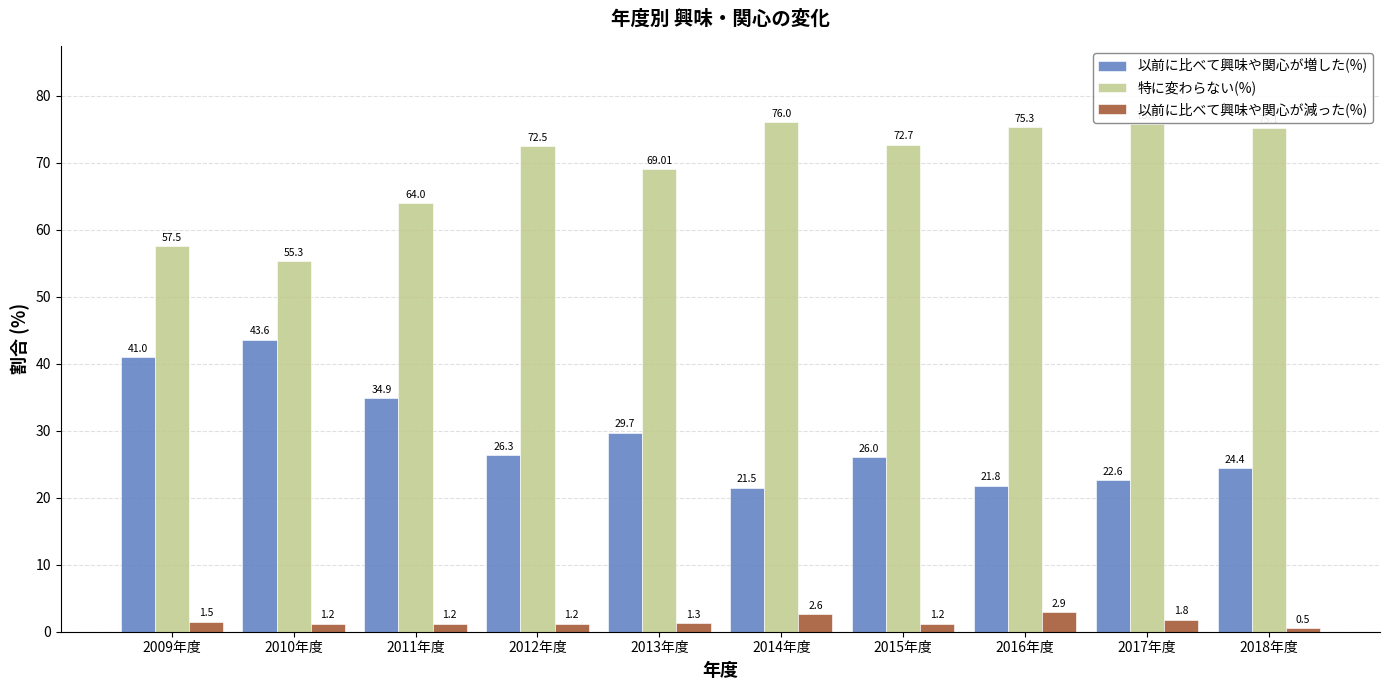

Is the value of 特に変わらない(%) at 2012年度 greater than the value of 以前に比べて興味や関心が減った(%) at 2011年度?

Yes